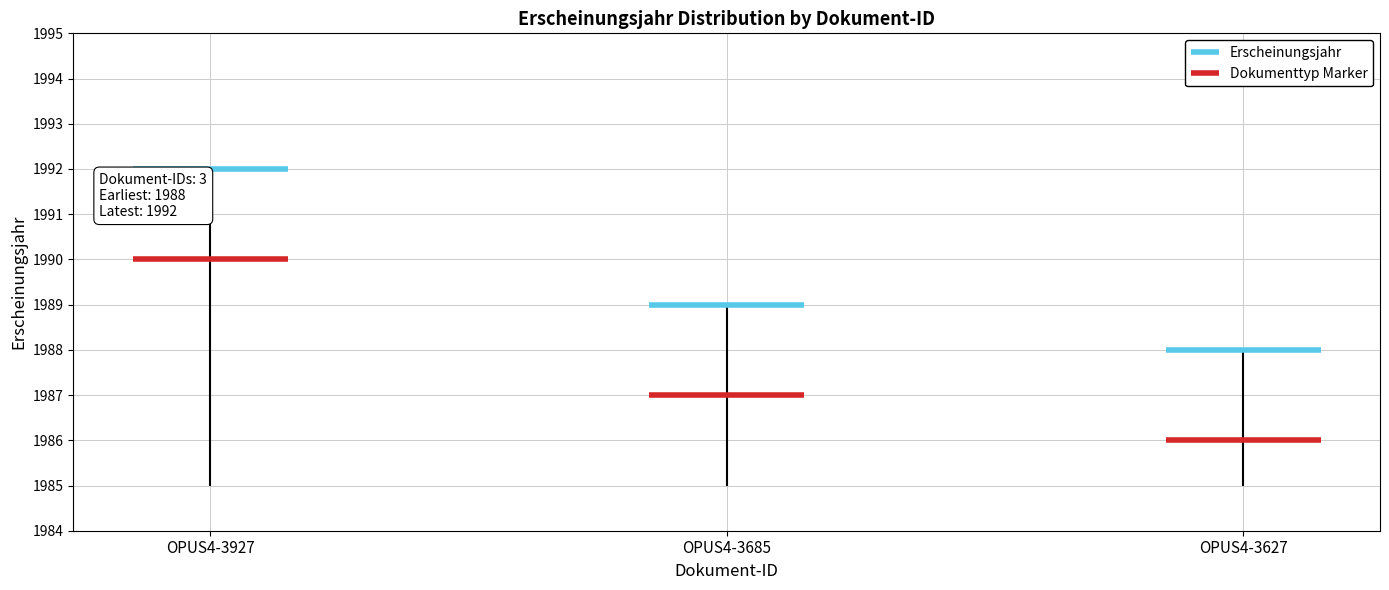

Read the value at OPUS4-3927.

1992